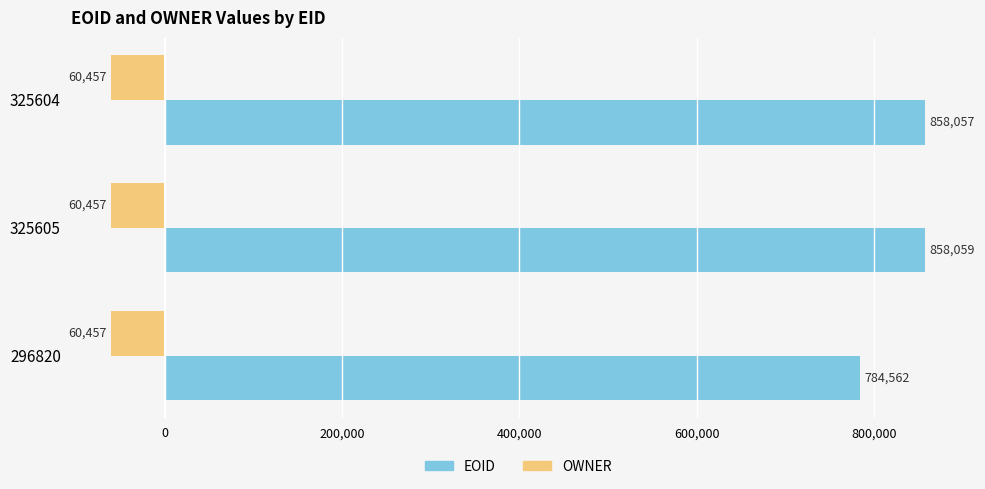

Which series has the largest range (max minus min)?

EOID